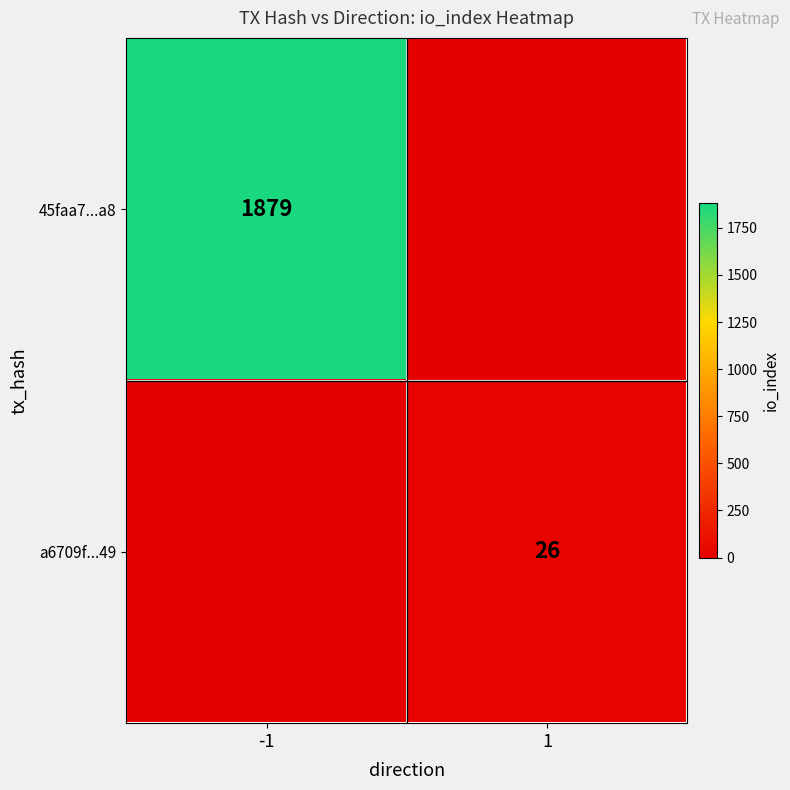

The a6709f...49 series shows 26 at 1. True or false?

True